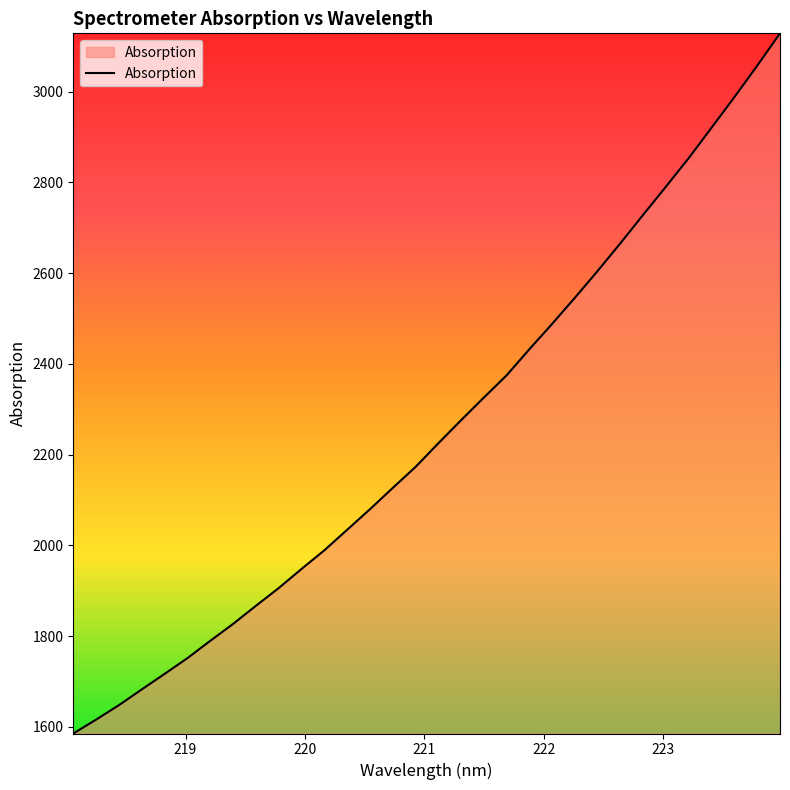

Reading right to left, transcribe all the data shown in this chart.

3128.3	3057.1	2987.9	2920.8	2853.9	2791.0	2728.9	2666.2	2605.1	2546.0	2488.3	2432.4	2374.8	2325.7	2275.7	2224.8	2172.7	2126.4	2079.5	2034.2	1989.0	1947.9	1905.8	1866.7	1826.8	1789.5	1751.3	1716.7	1682.5	1647.8	1616.0	1585.4